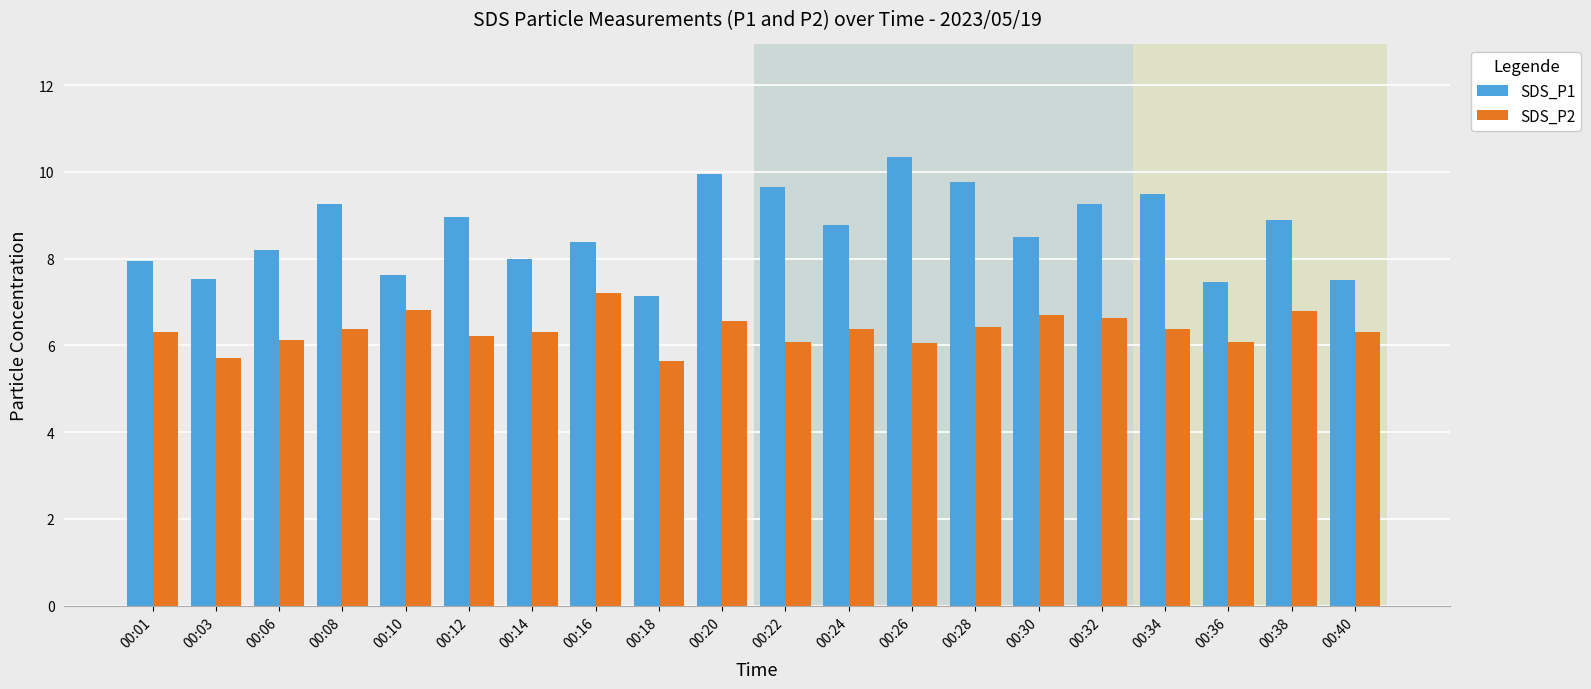

What is the sum of the SDS_P1 values at 00:03 and 00:14?

15.5